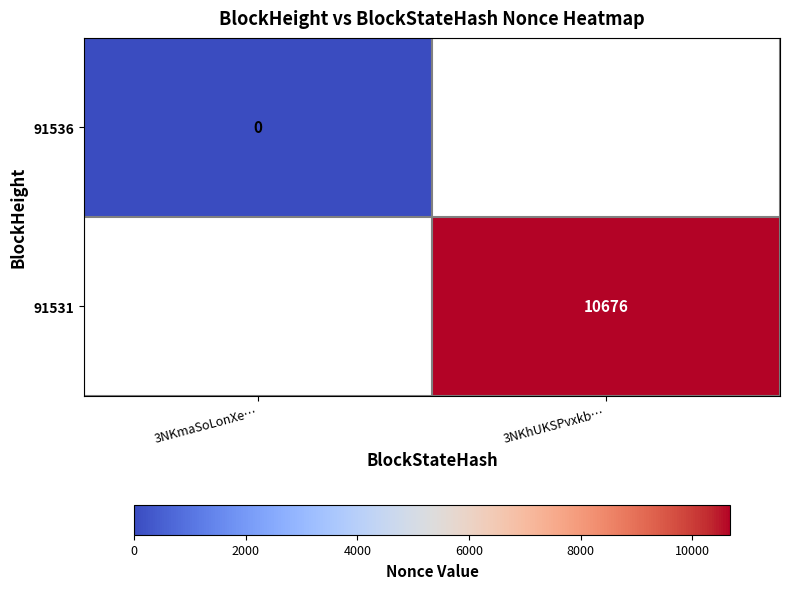

Is the value of 91531 at 3NKhUKSPvxkb… greater than the value of 91536 at 3NKmaSoLonXe…?

Yes